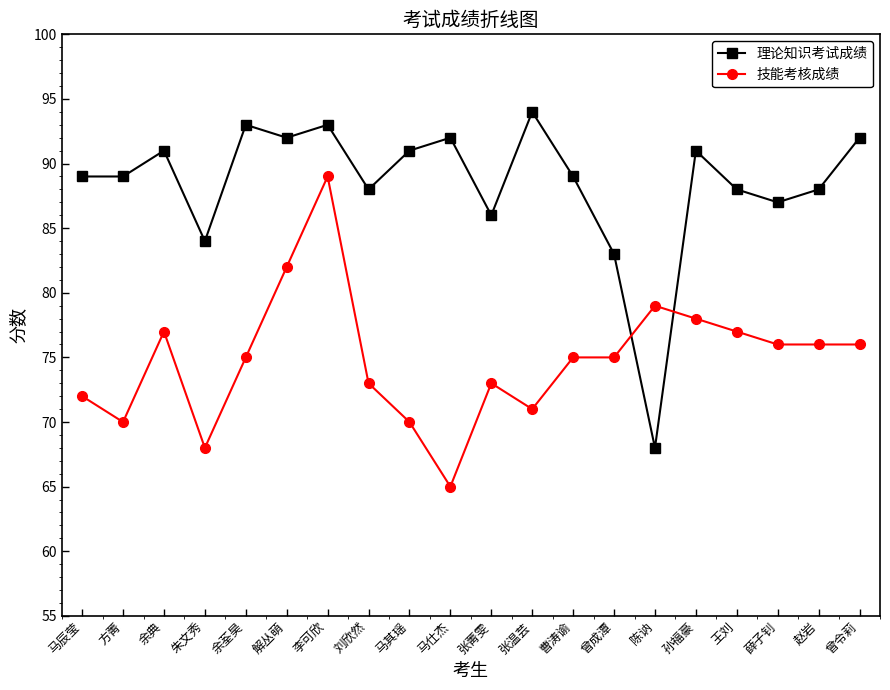

What is the approximate value of 理论知识考试成绩 at 解丛萌?

92